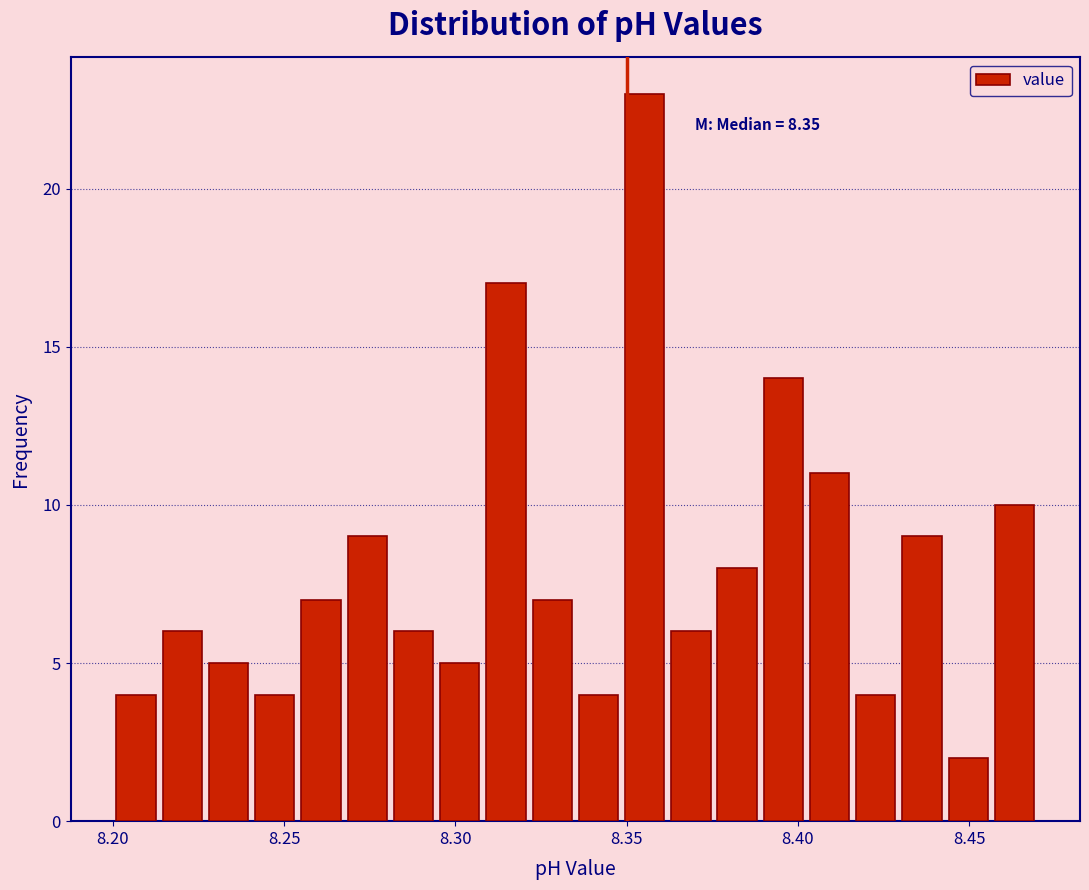

Read against the x-axis, roughly where is the centre of the tallest bar?

8.355